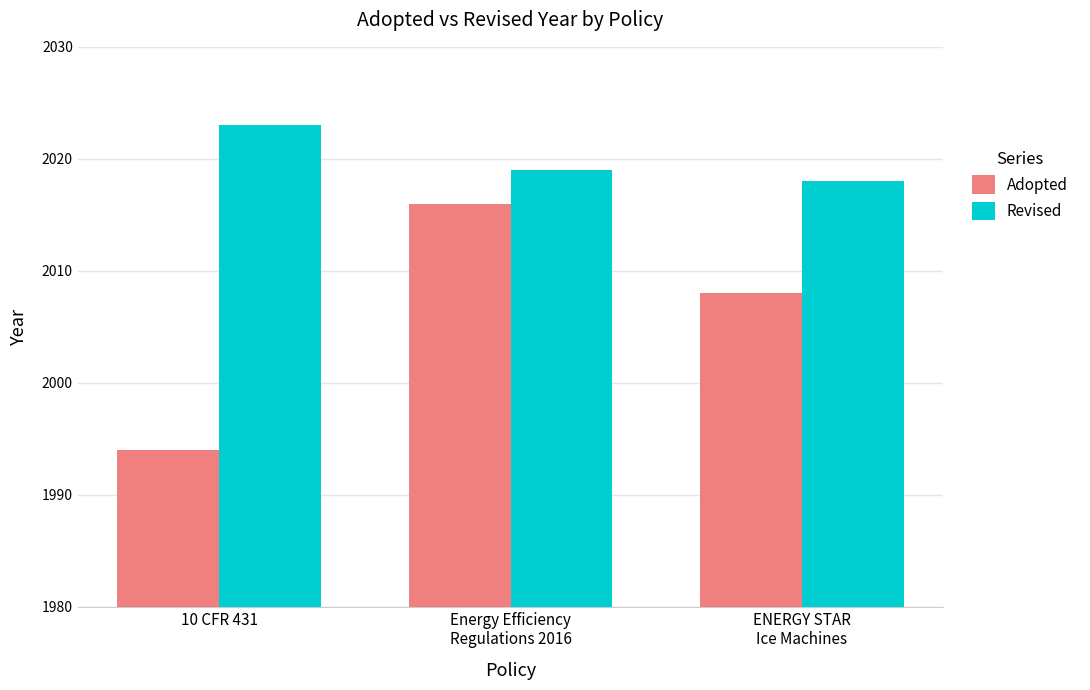

True or false: Adopted has a value of 2008 at ENERGY STAR
Ice Machines.

True